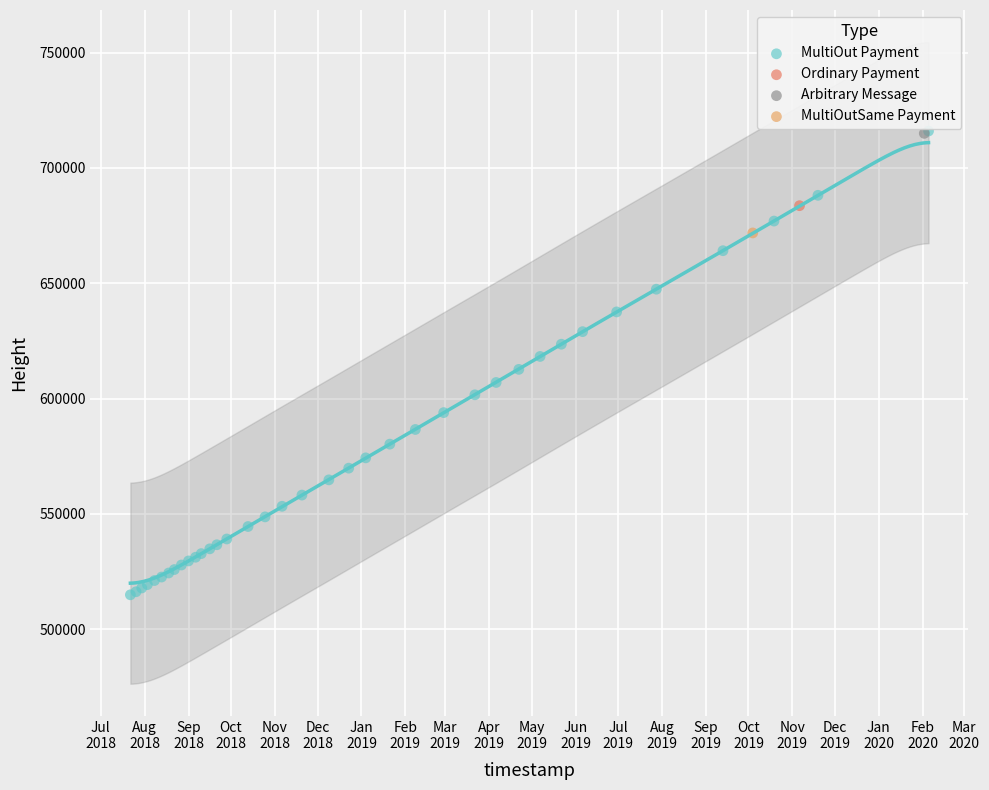

What are all the series names shown in the legend?

MultiOut Payment, Ordinary Payment, Arbitrary Message, MultiOutSame Payment